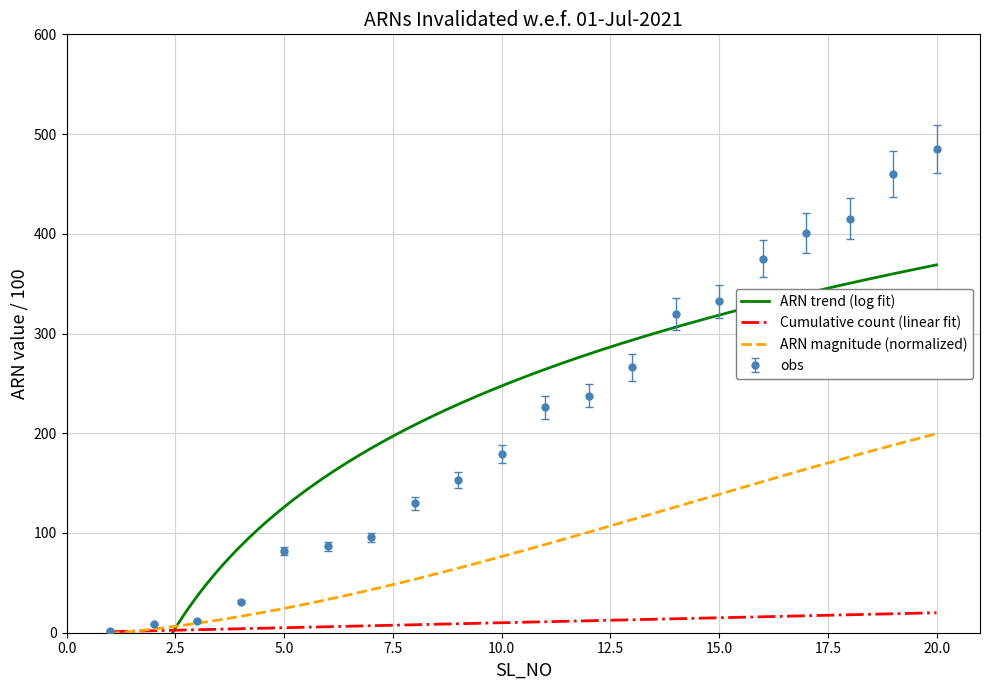

At which category is the sum across all series the highest?

20